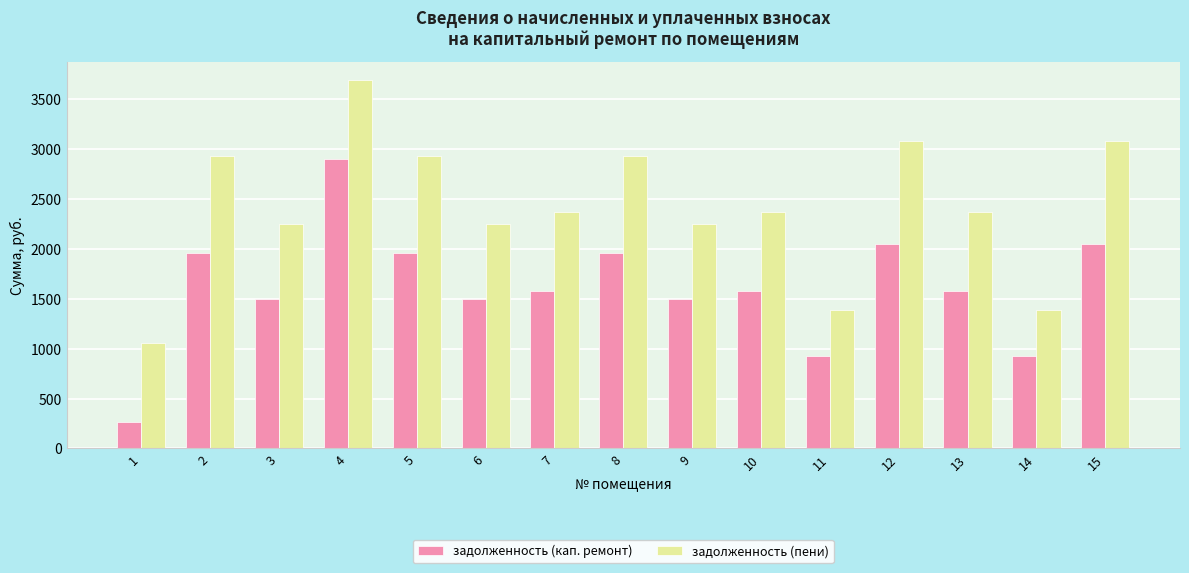

Does the chart contain any negative values?

No